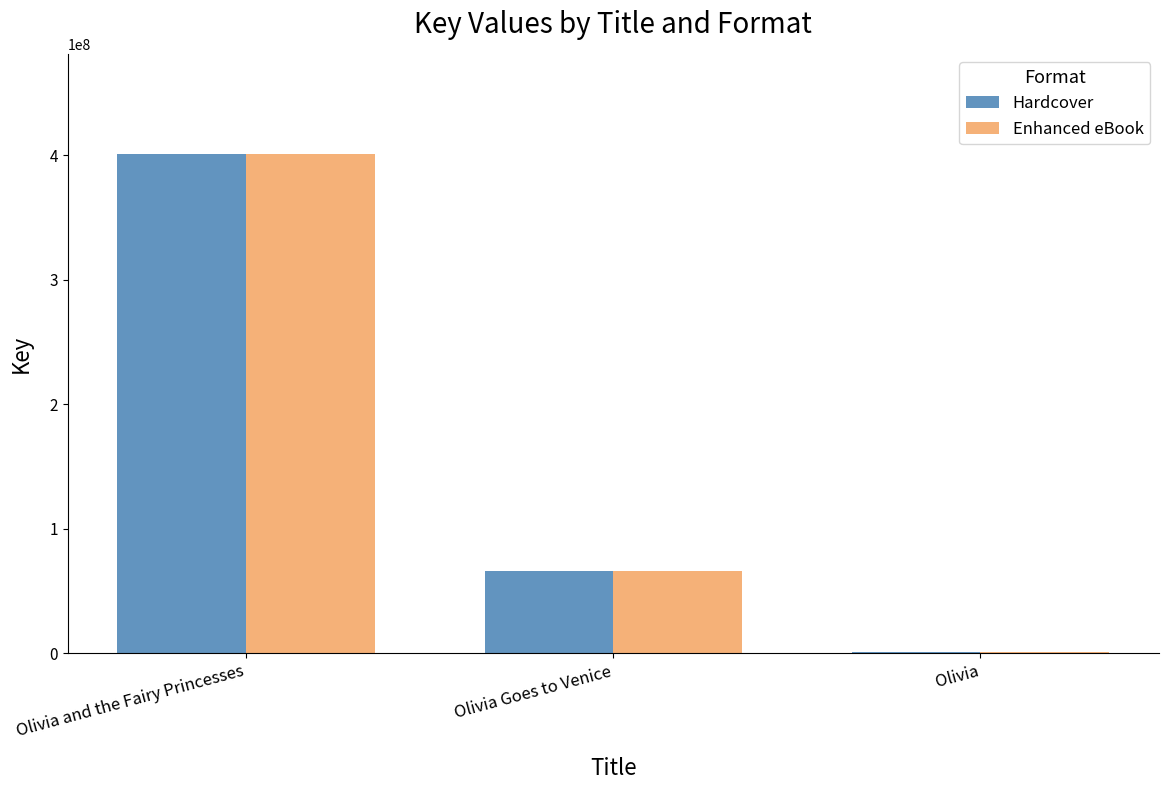

What is the difference between the maximum and minimum values in the Hardcover series?

399819244